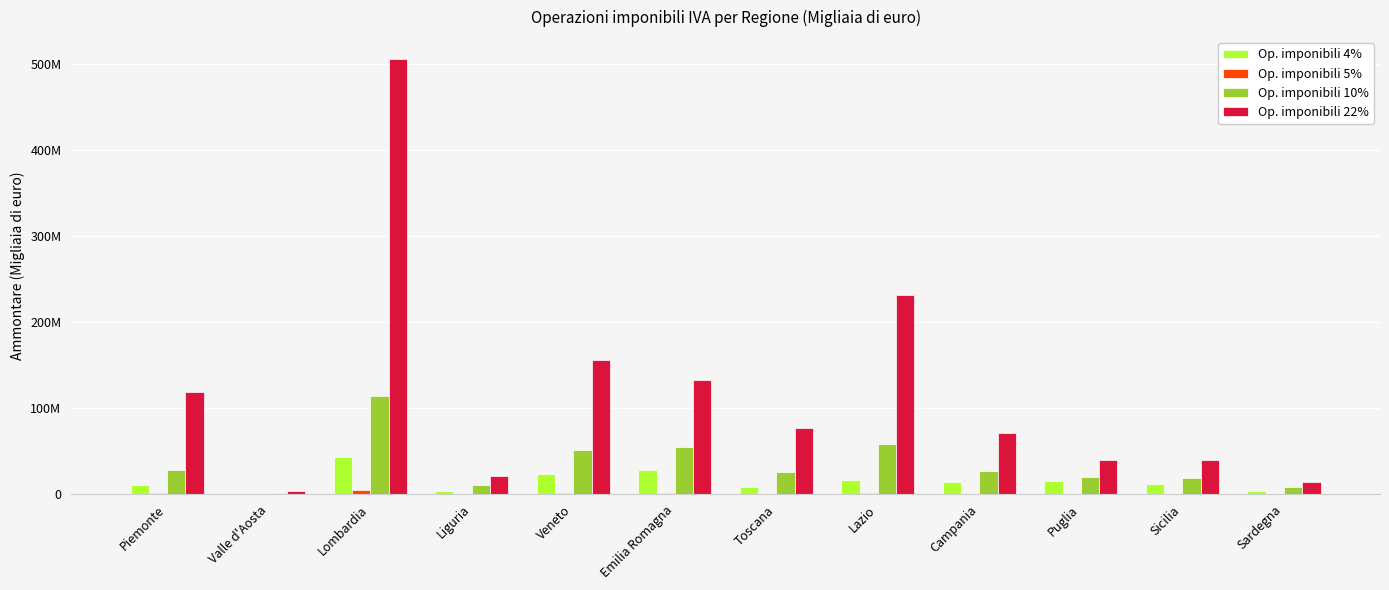

Rank the categories by Op. imponibili 4% value from highest to lowest.

Lombardia, Emilia Romagna, Veneto, Lazio, Puglia, Campania, Sicilia, Piemonte, Toscana, Sardegna, Liguria, Valle d'Aosta